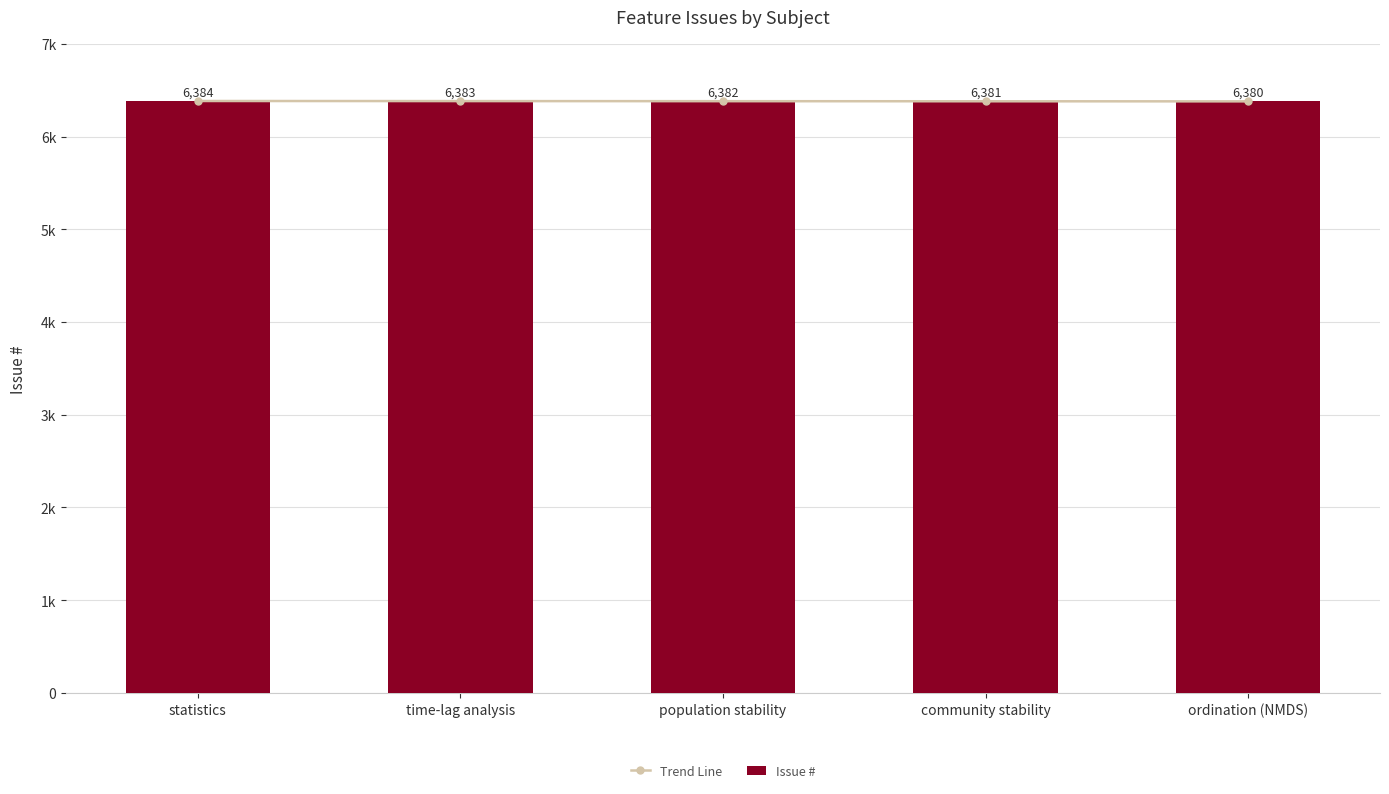

Reading left to right, what are all the values shown in this chart?

Trend Line: 6384	6383	6382	6381	6380
Issue #: 6384	6383	6382	6381	6380